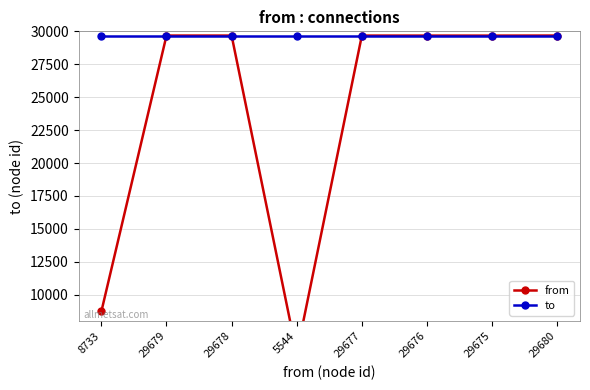

How many data points in from are above 29677?

3